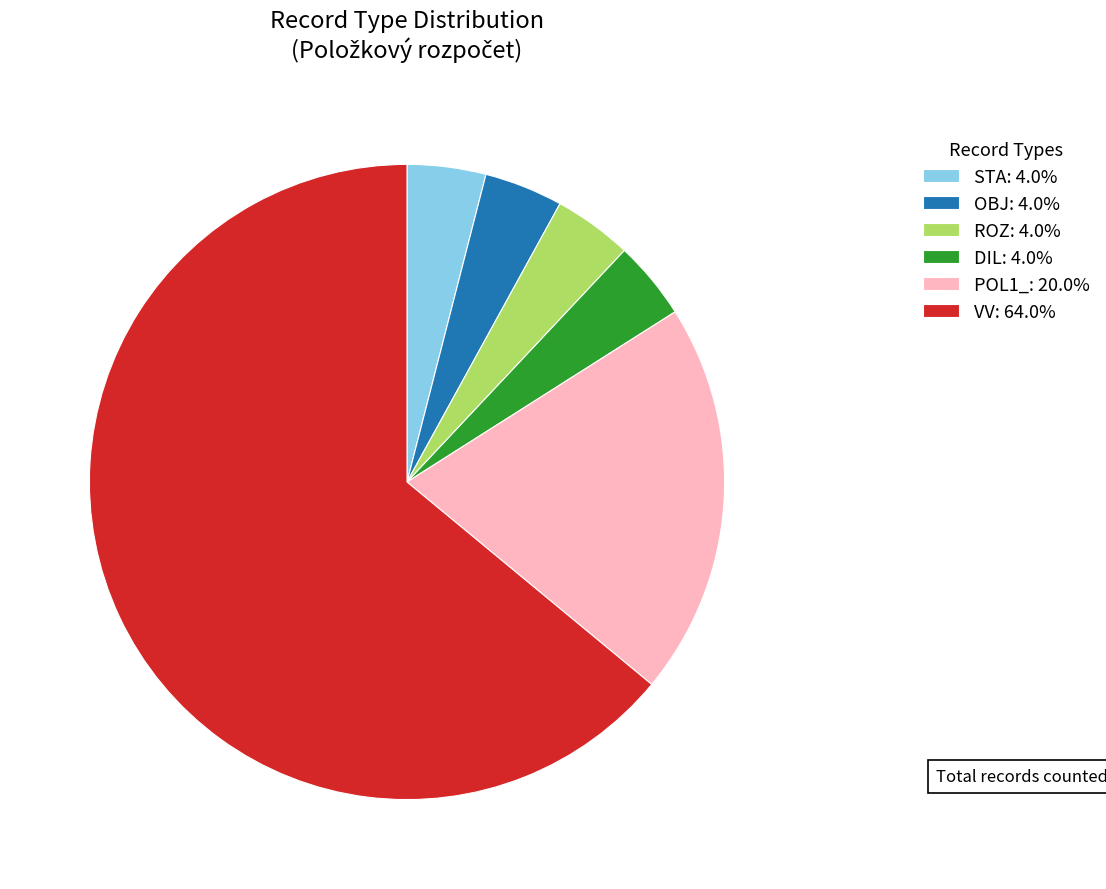

What is the ratio of the value at VV: 64.0% to the value at OBJ: 4.0%?

16.0